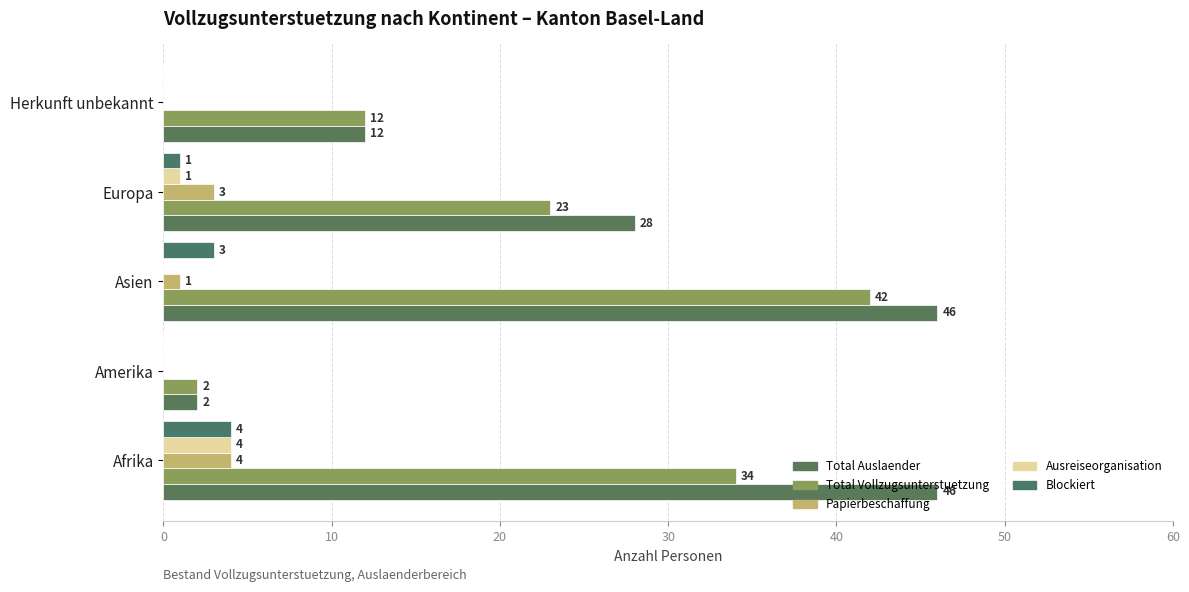

How many values in the Ausreiseorganisation series exceed 0?

2